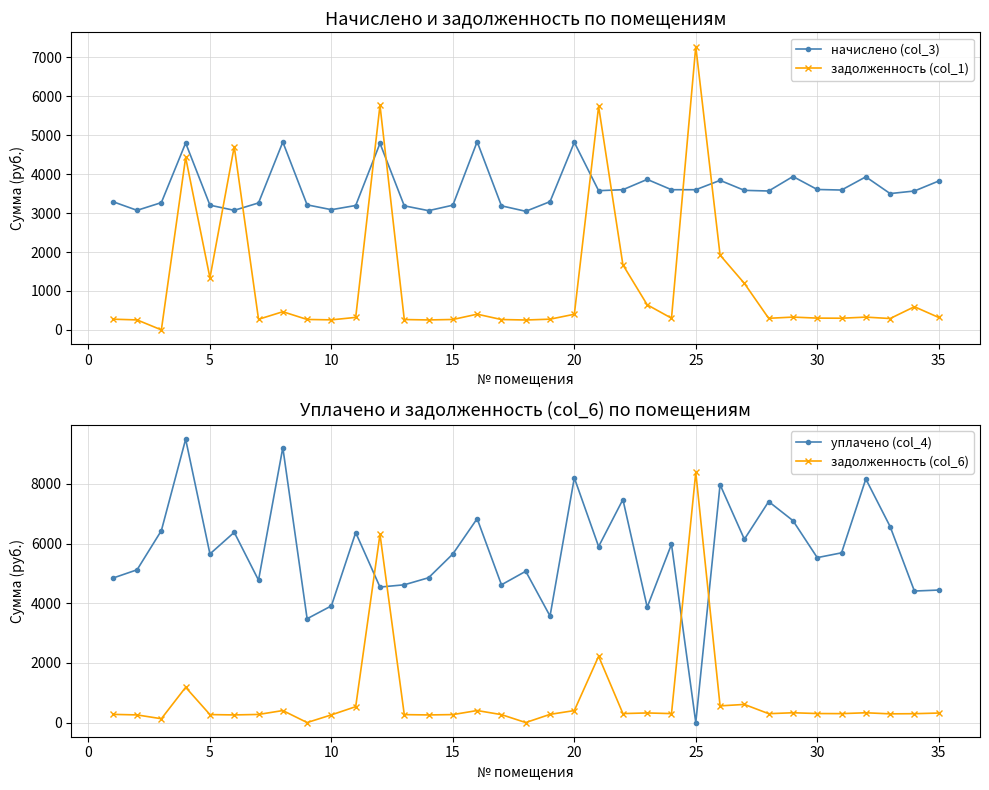

Which series ends up on top after the final intersection of задолженность (col_1) and начислено (col_3)?

начислено (col_3)